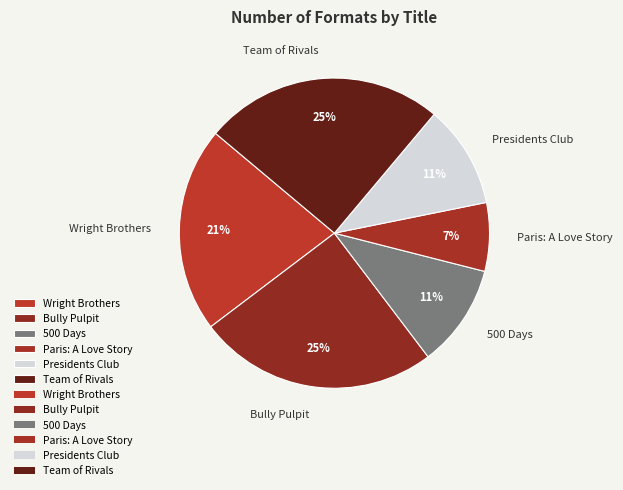

To the nearest percent, what portion does Paris: A Love Story represent?

7%